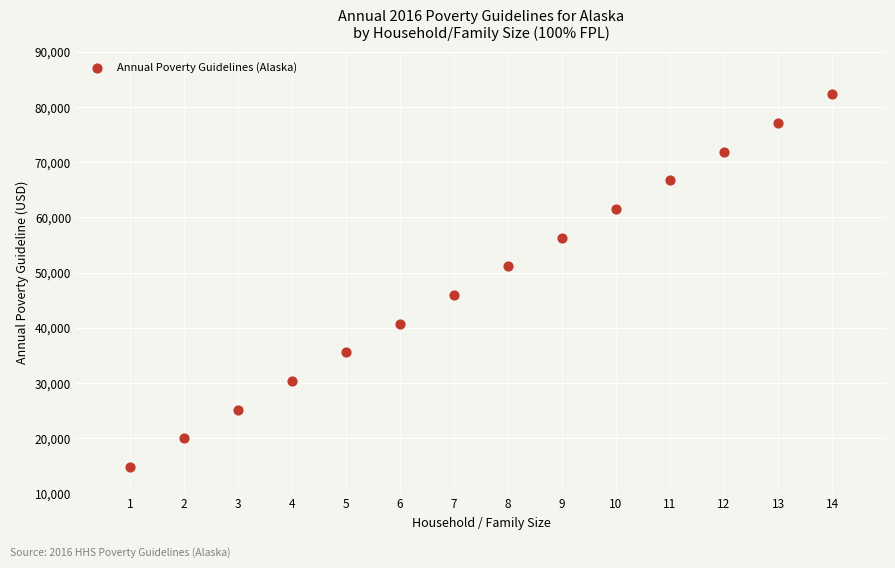

What is the range of Y values (max minus min)?

67480